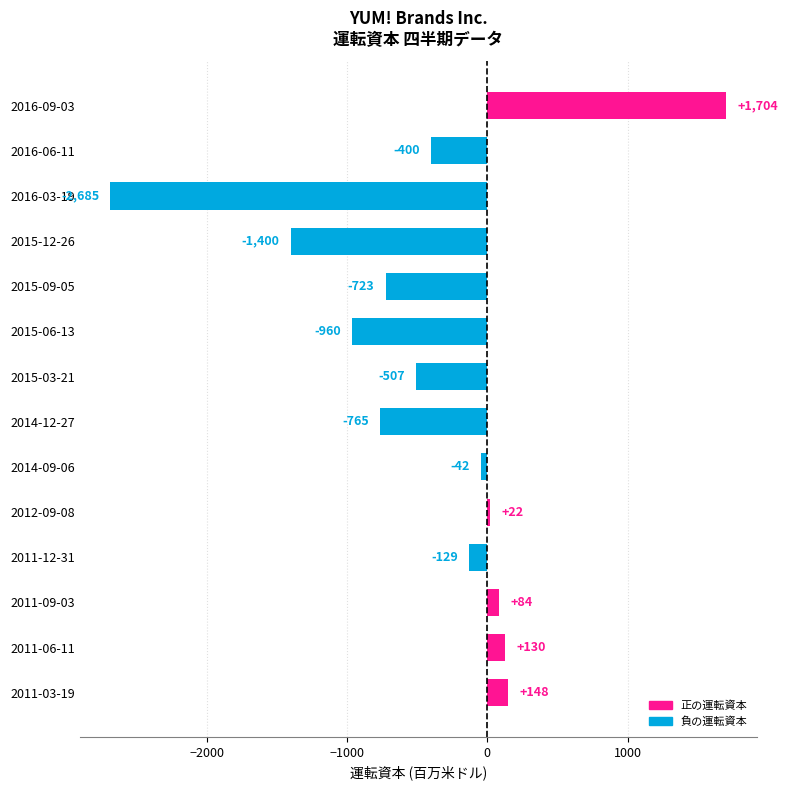

List the labels in order of value, largest first.

2016-09-03, 2011-03-19, 2011-06-11, 2011-09-03, 2012-09-08, 2014-09-06, 2011-12-31, 2016-06-11, 2015-03-21, 2015-09-05, 2014-12-27, 2015-06-13, 2015-12-26, 2016-03-19